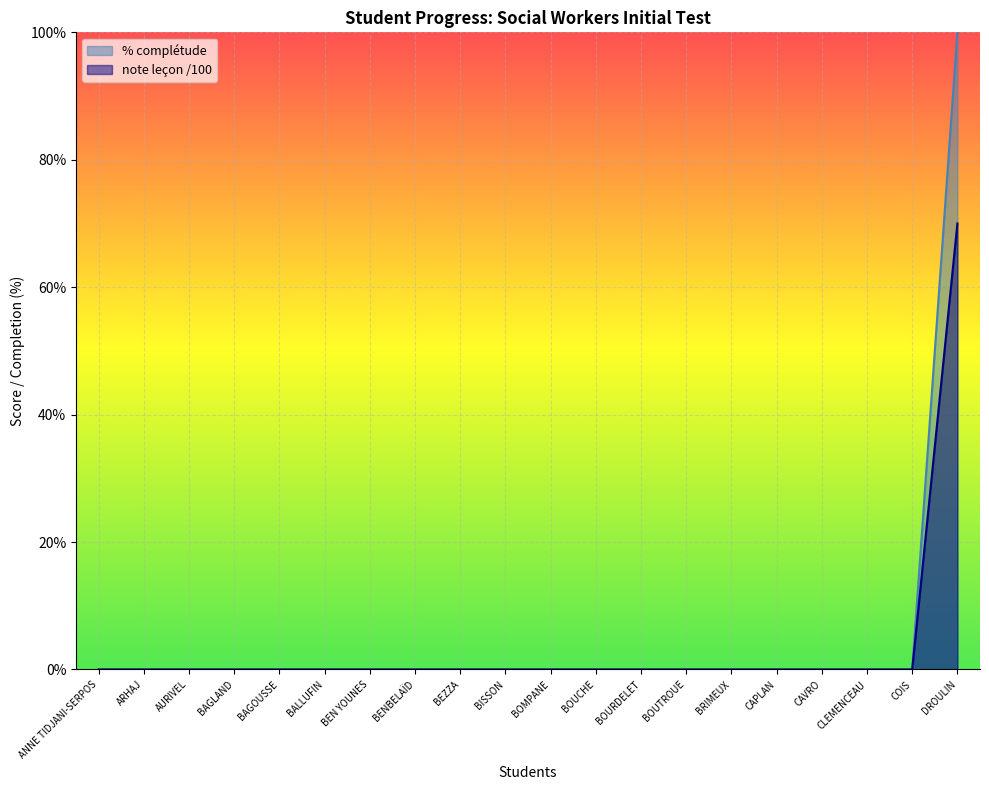

Is the value of note leçon /100 at BOUTROUE greater than the value of % complétude at ANNE TIDJANI-SERPOS?

No